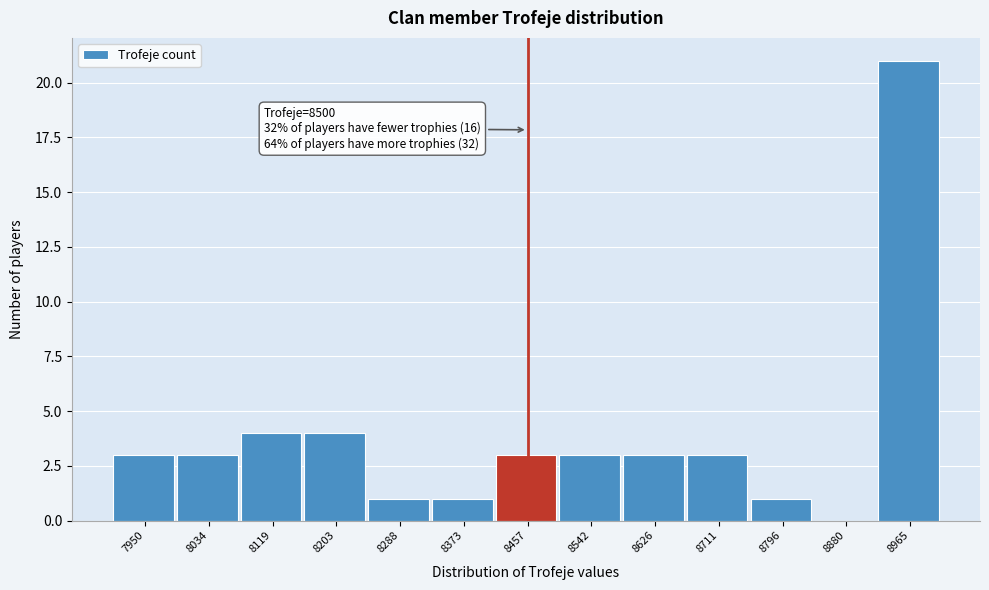

Reading left to right, extract all data points from this chart.

7950=3	8034=3	8119=4	8203=4	8288=1	8373=1	8457=3	8542=3	8626=3	8711=3	8796=1	8880=0	8965=21